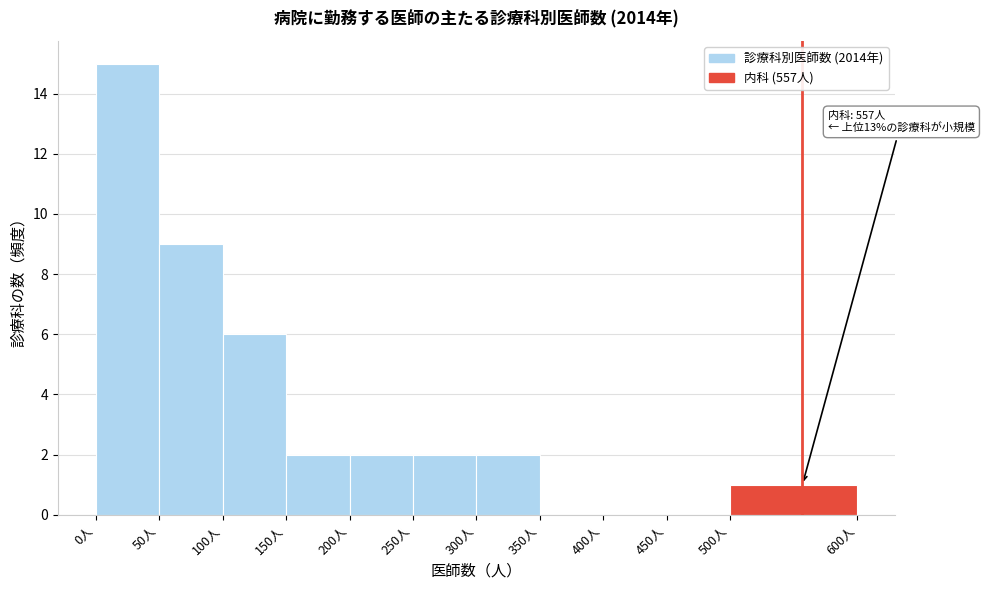

Which range on the x-axis has the tallest bar?

0 to 50